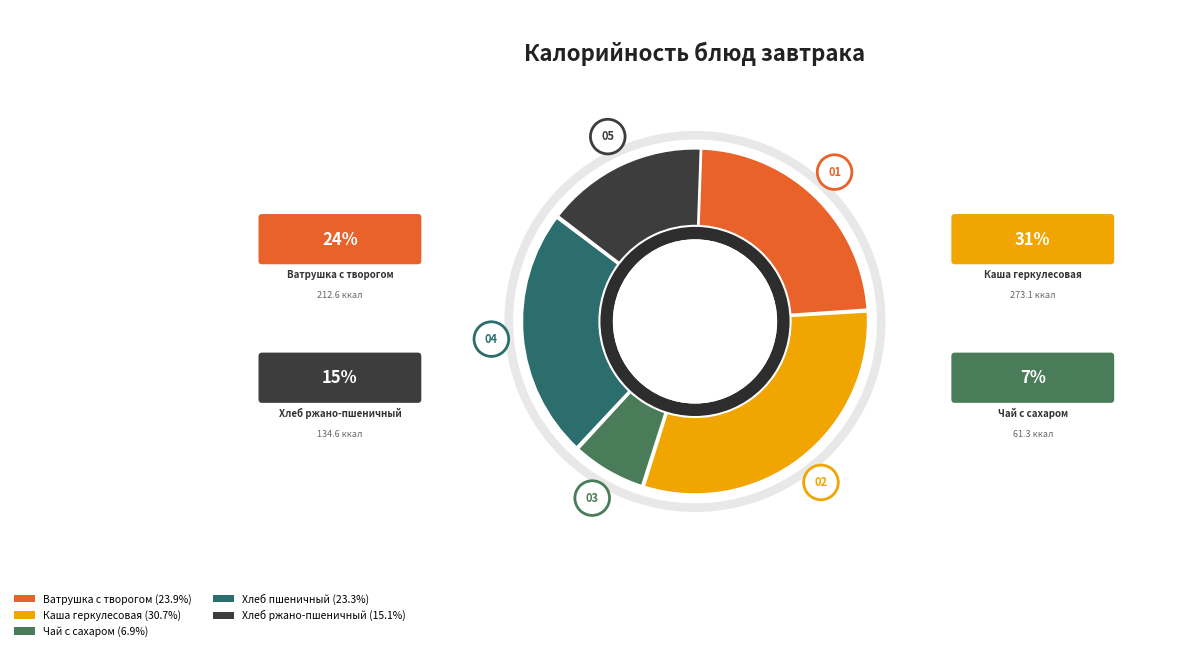

Is the sum of Каша геркулесовая and Чай с сахаром greater than half?

No